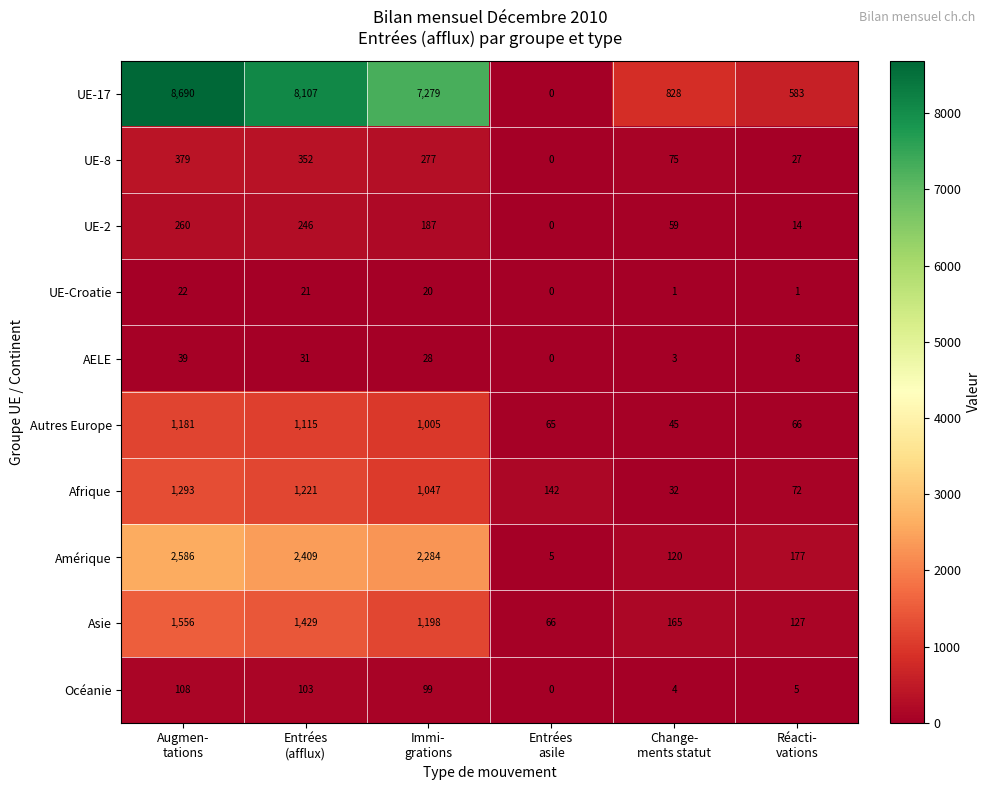

What is the difference between the maximum and second lowest values in the UE-17 series?

8107